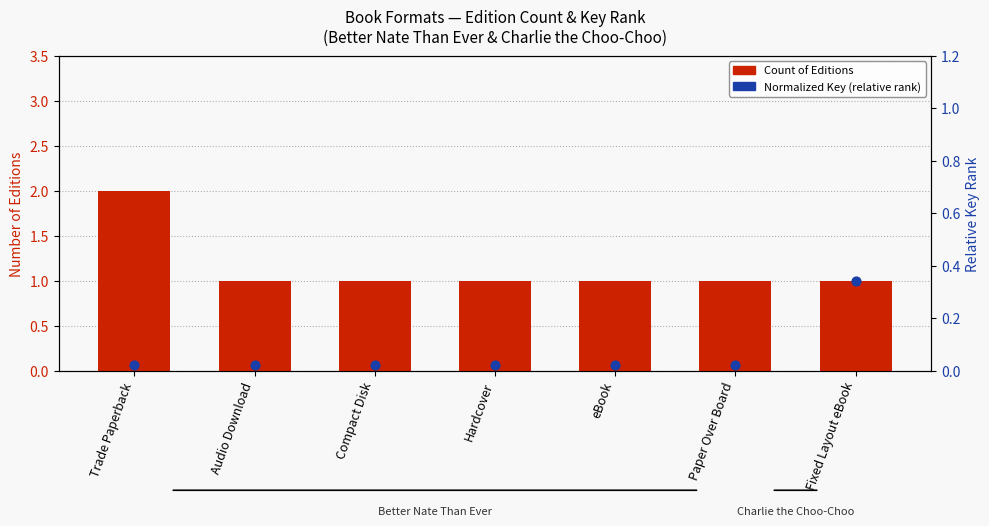

At how many categories does at least one series exceed 0?

7